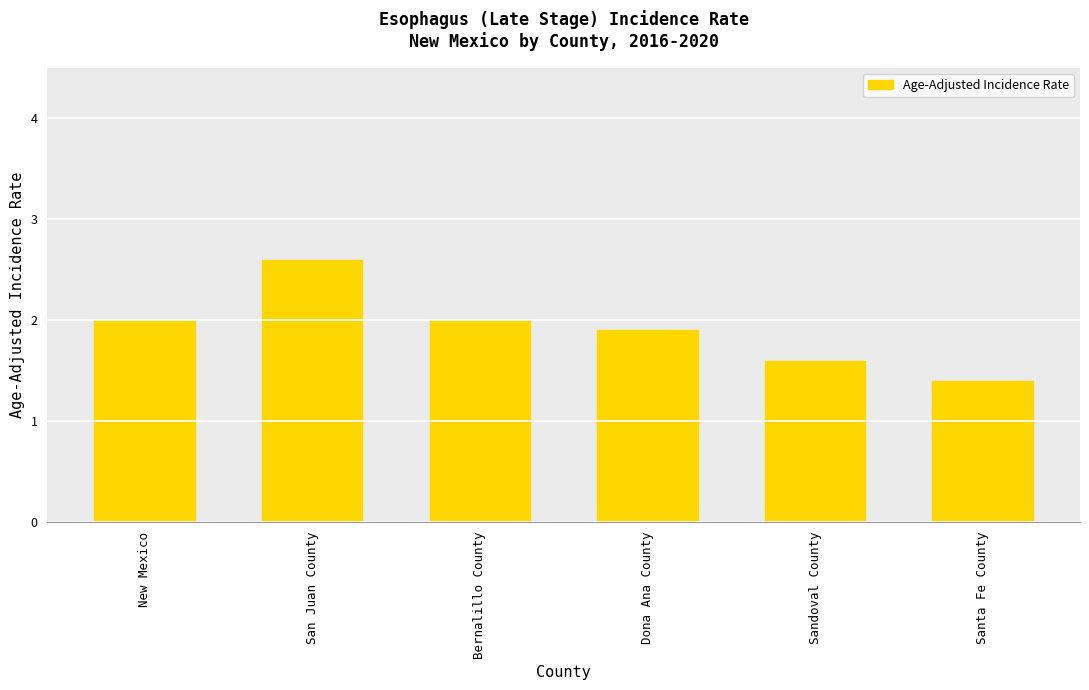

What position from the left is San Juan County?

2